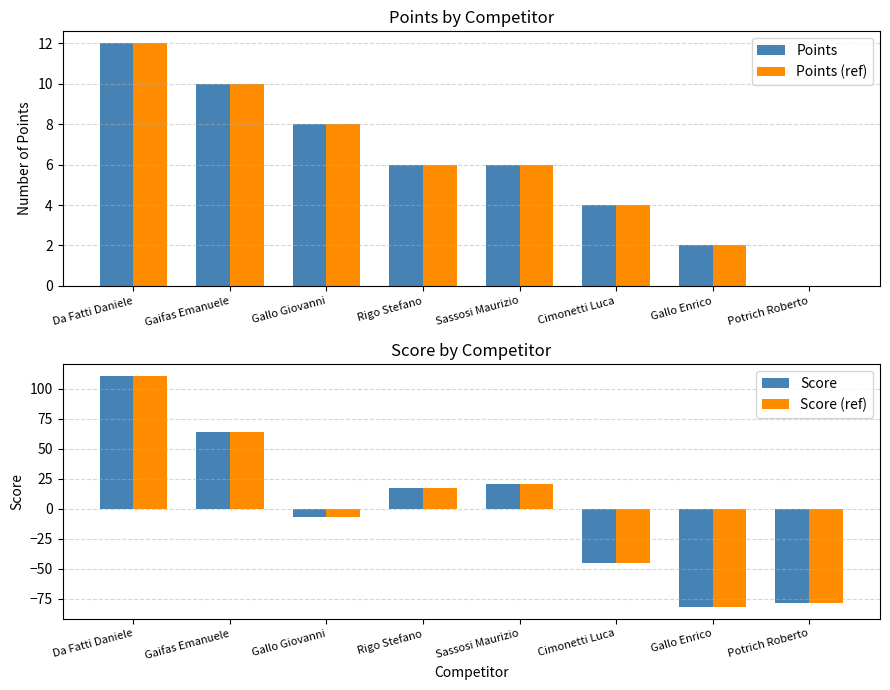

Are the bars horizontal?

No